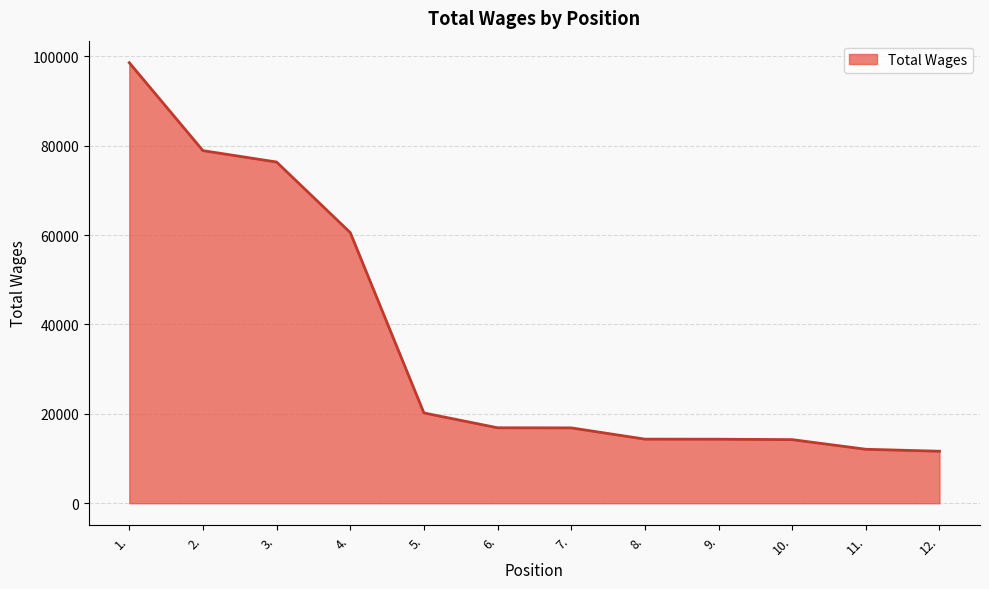

Which category has the highest value across all series?

1.